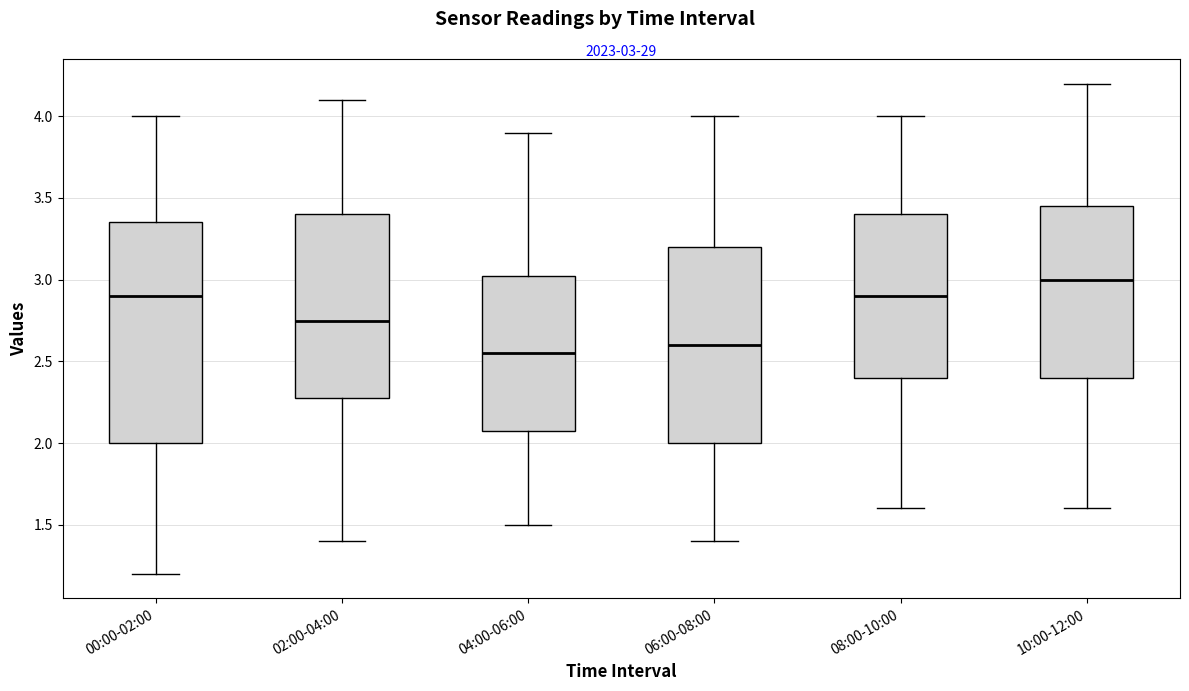

Comparing the boxes themselves (not the whiskers), which one is the tallest?

00:00-02:00